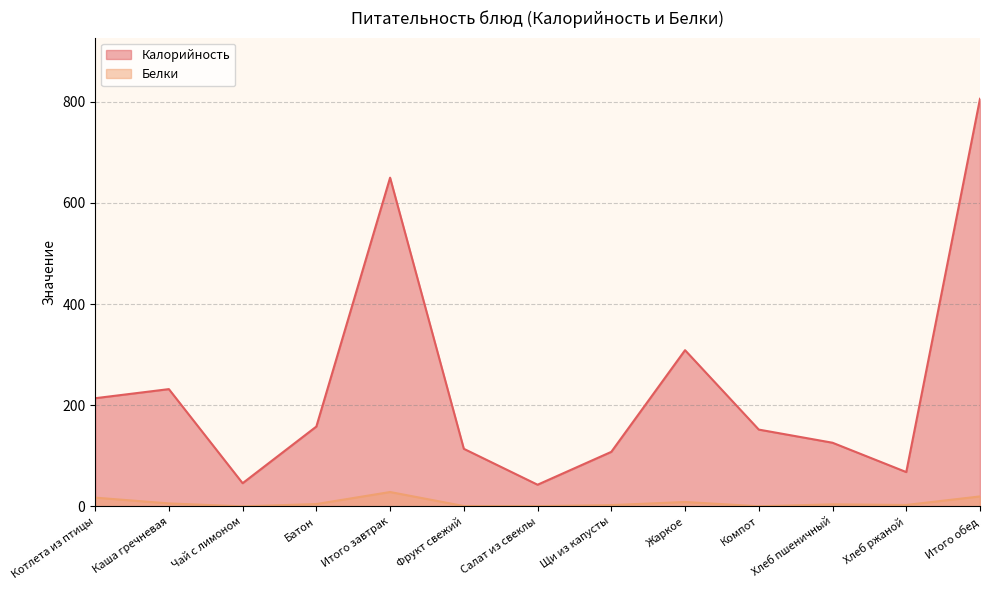

Which series has the largest range (max minus min)?

Калорийность